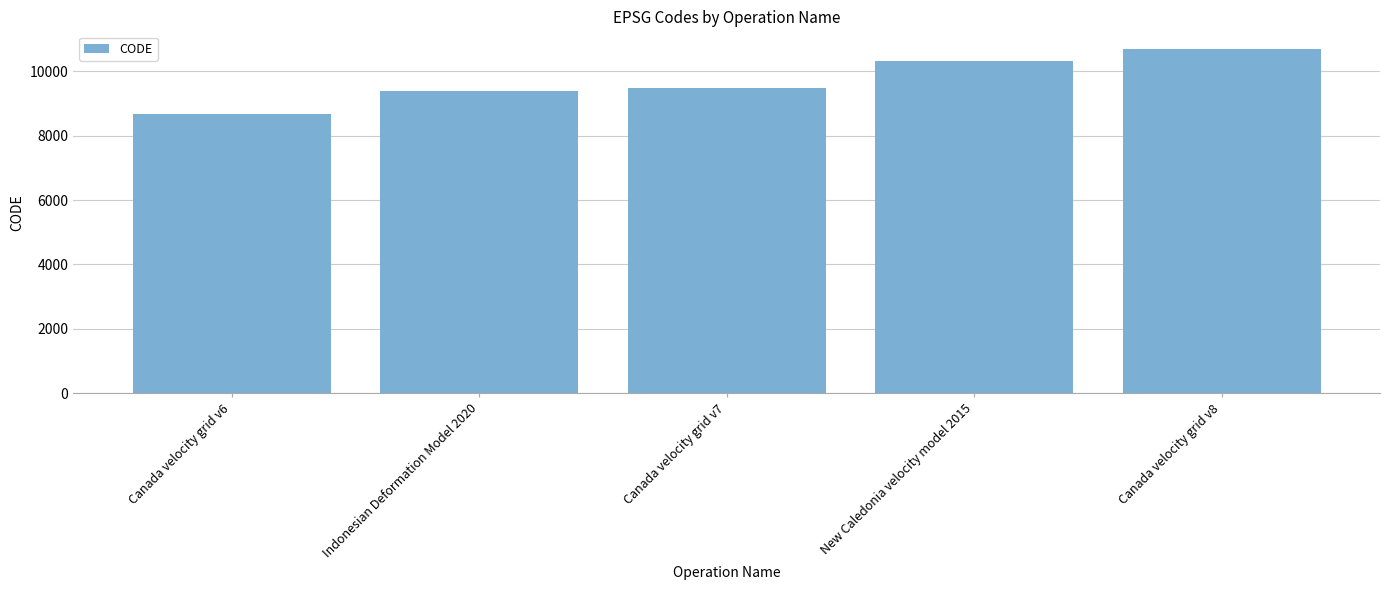

Reading left to right, what are all the values shown in this chart?

8676	9375	9483	10323	10707